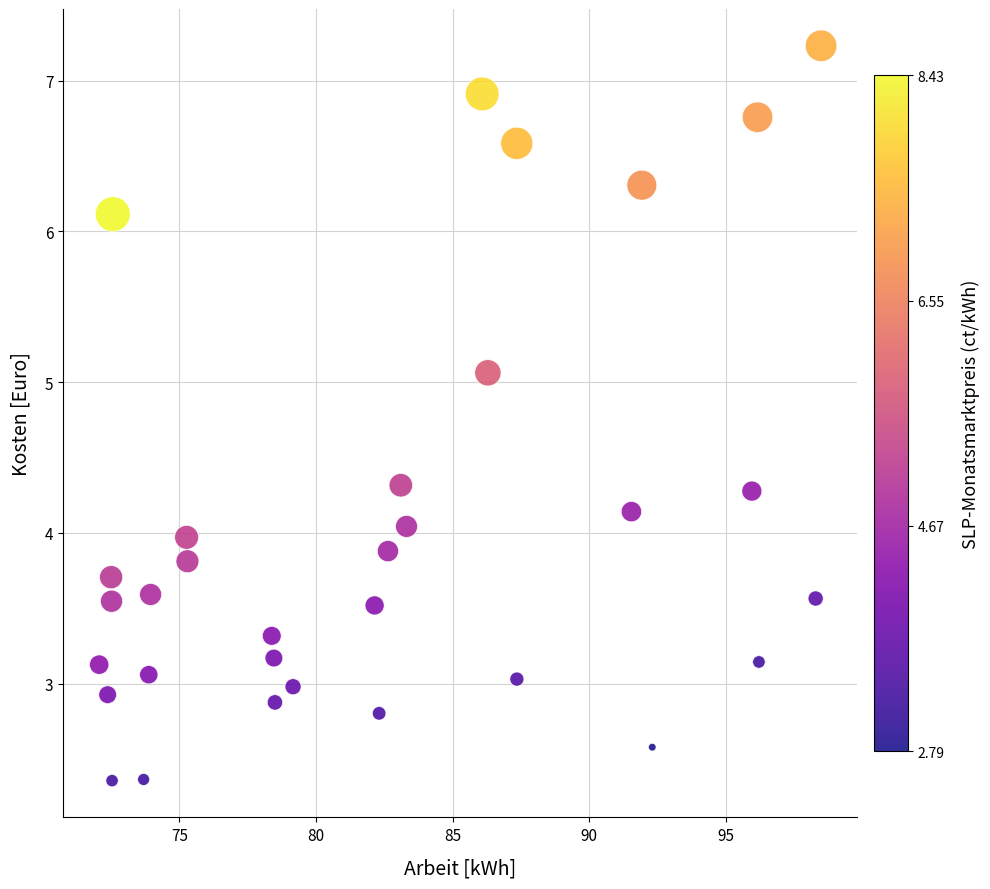

What is the range of Y values (max minus min)?

4.9